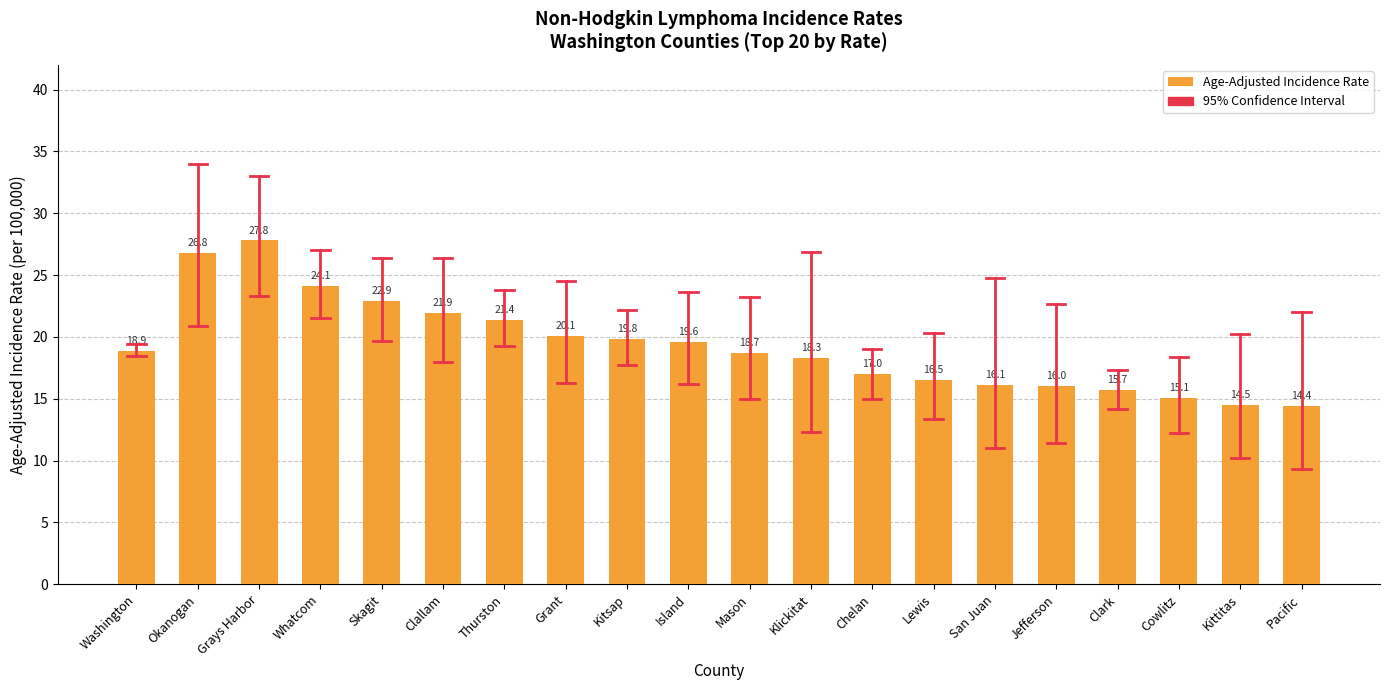

Is it true that the value at Washington is 18.9?

True